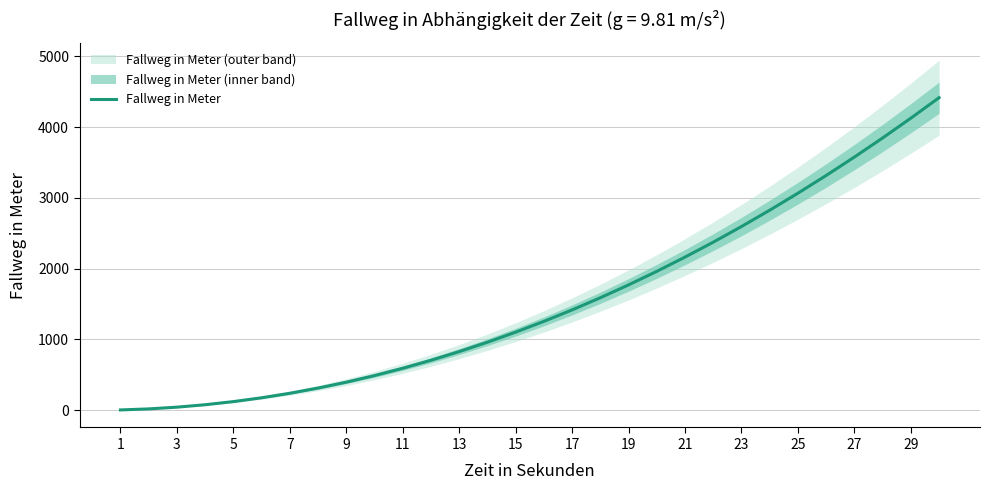

What is the sum of all values?

46376.8